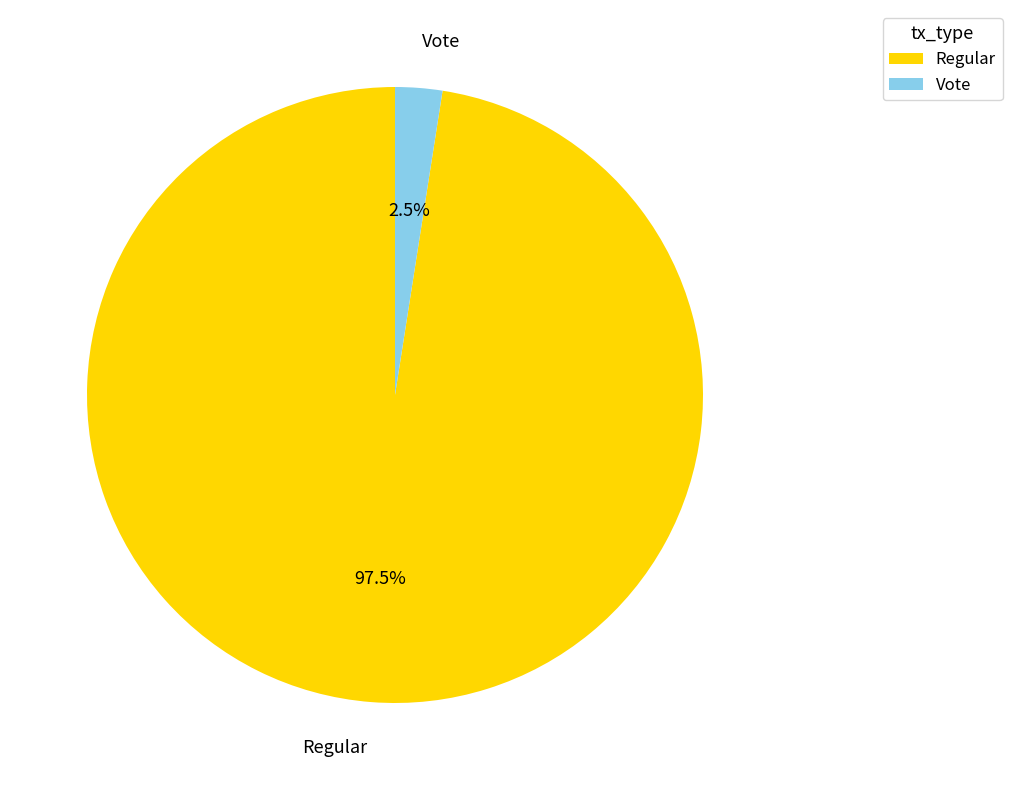

How many slices are in this pie chart?

2